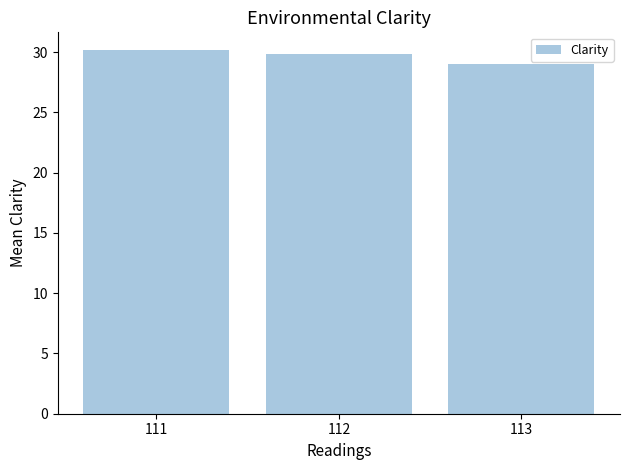

What is the average value?

29.7